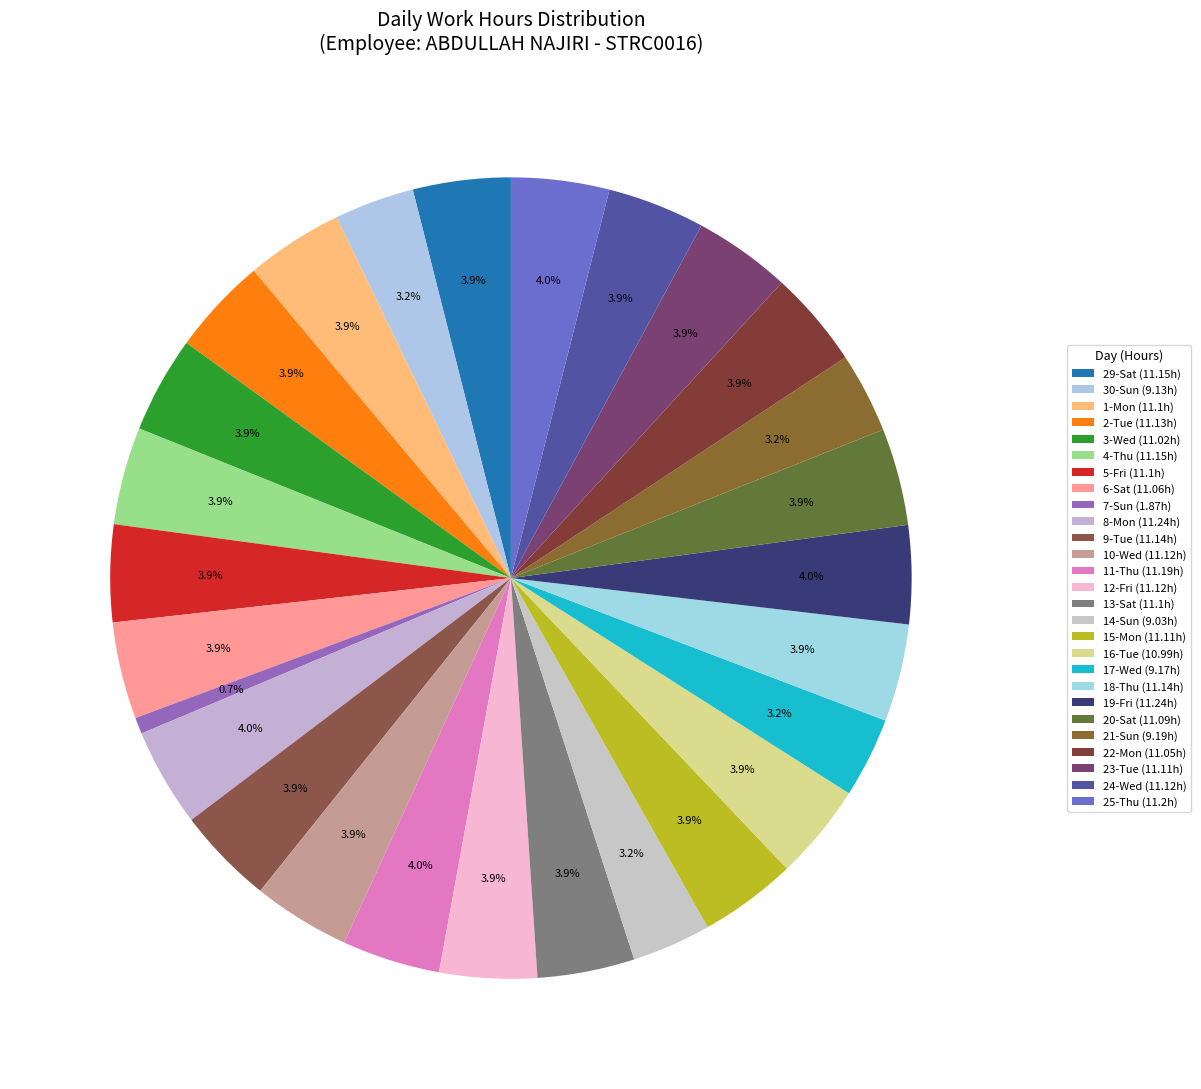

Is there any slice that represents more than half of the pie?

No